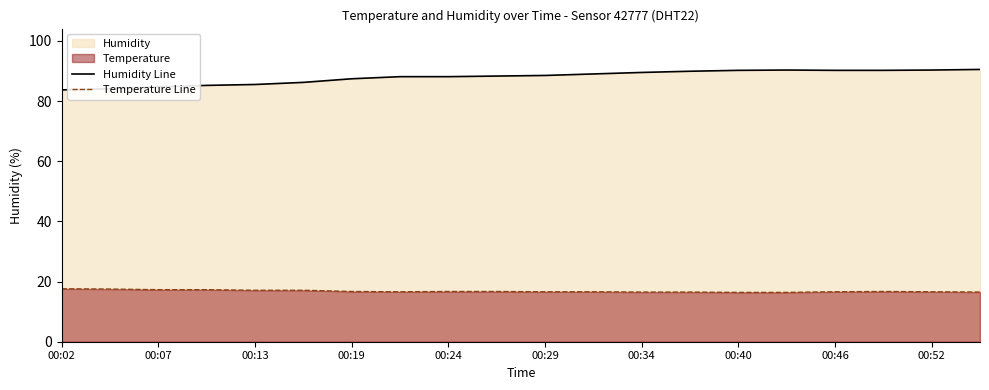

What is the minimum value shown in the chart?

16.4